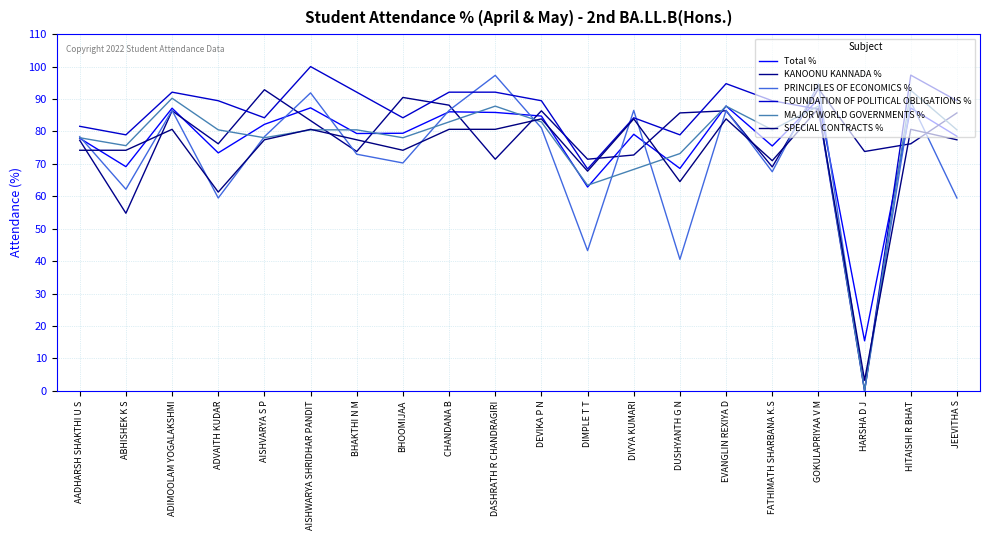

Which category has the highest value across all series?

AISHWARYA SHRIDHAR PANDIT